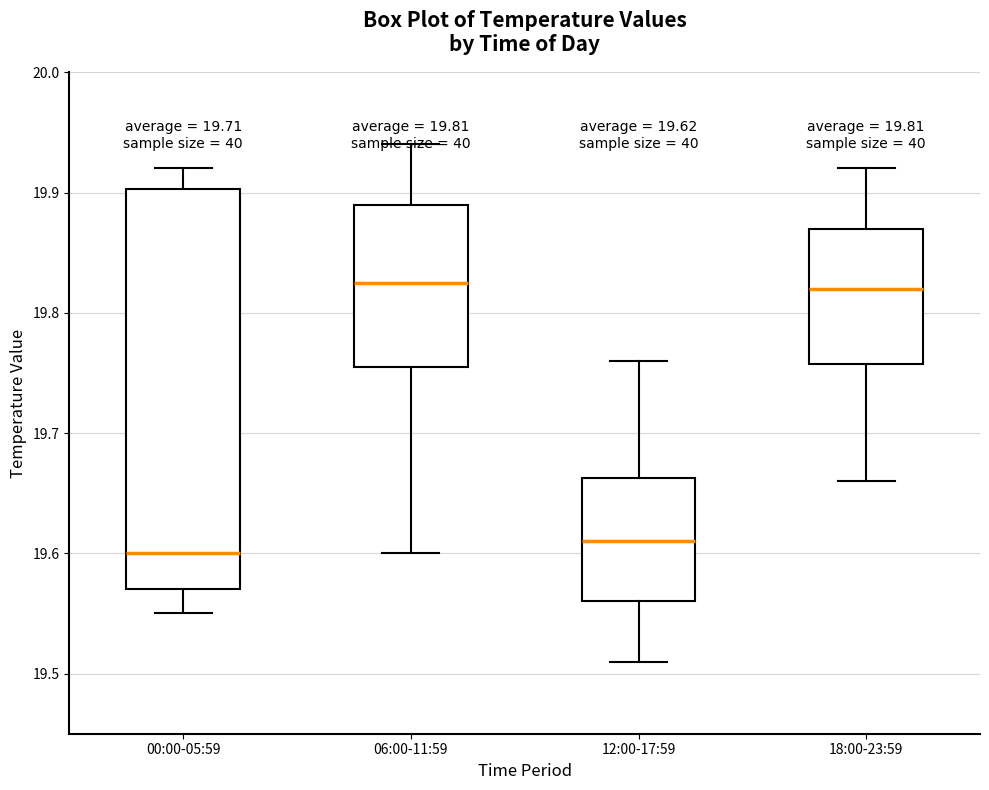

Which box is the tallest, from its lower edge to its upper edge?

00:00-05:59